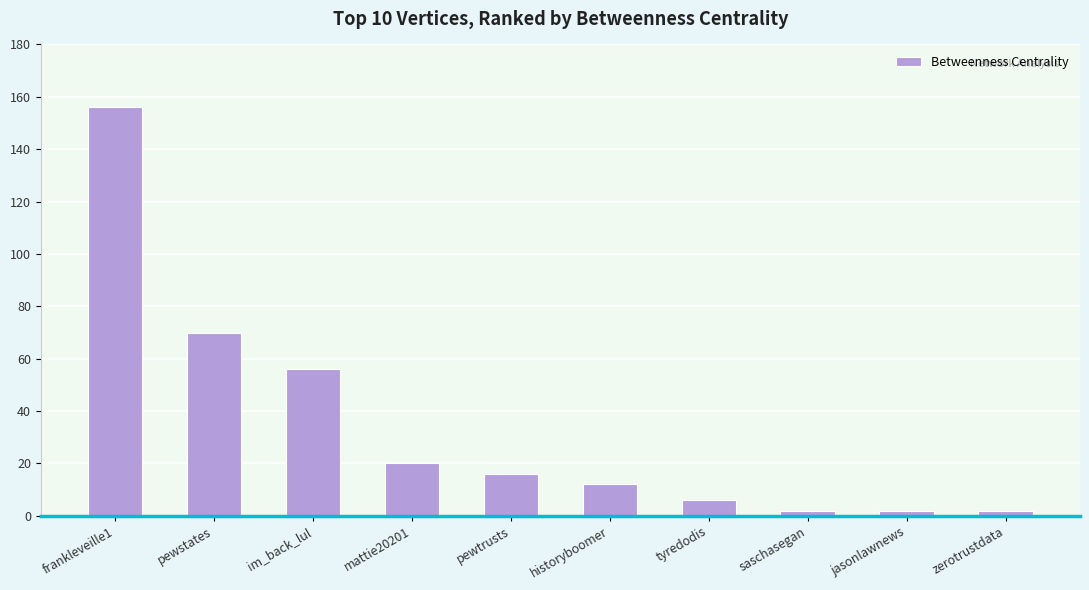

What is the sum of all values?

342